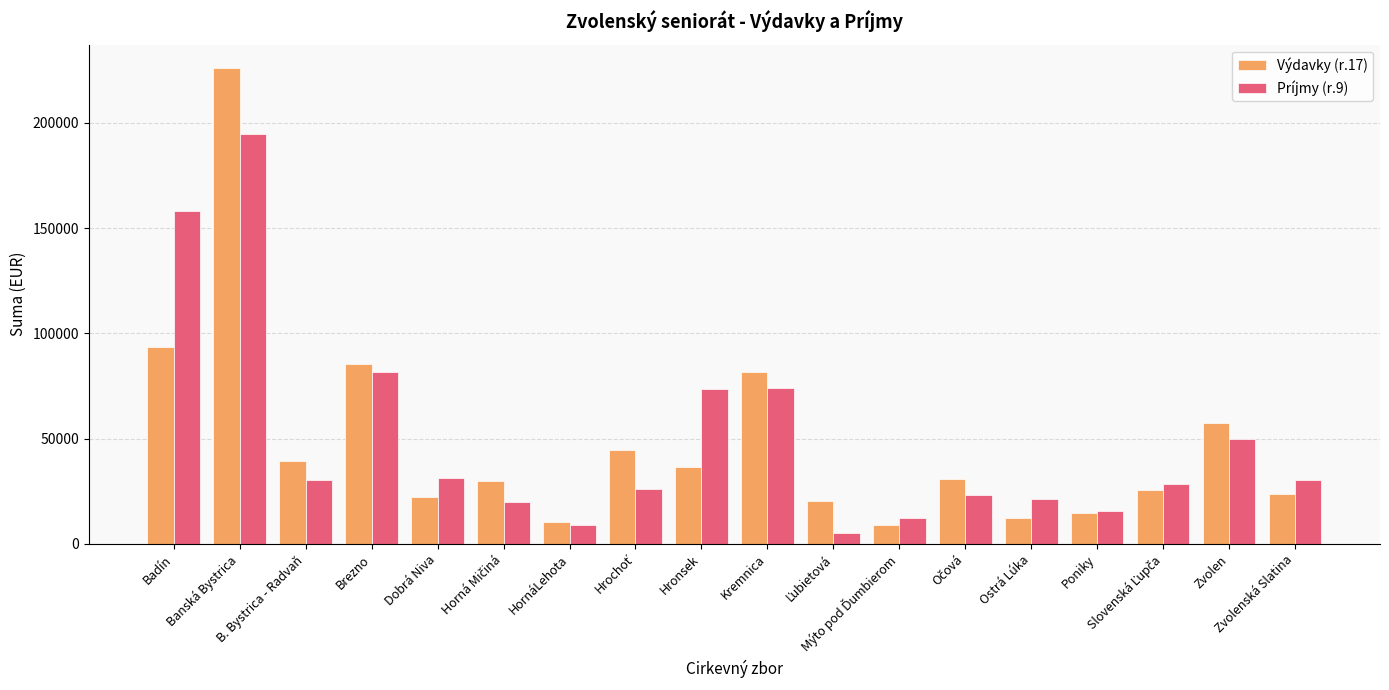

What is the difference between the maximum and minimum values in the Výdavky (r.17) series?

216851.2